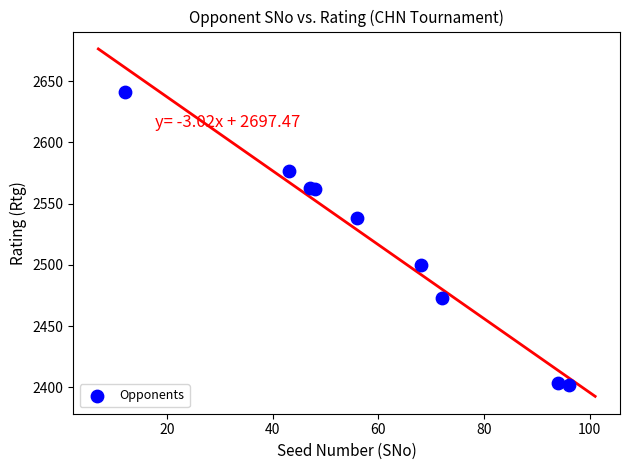

What Y value in the scatter plot is closest to 2521?

2538